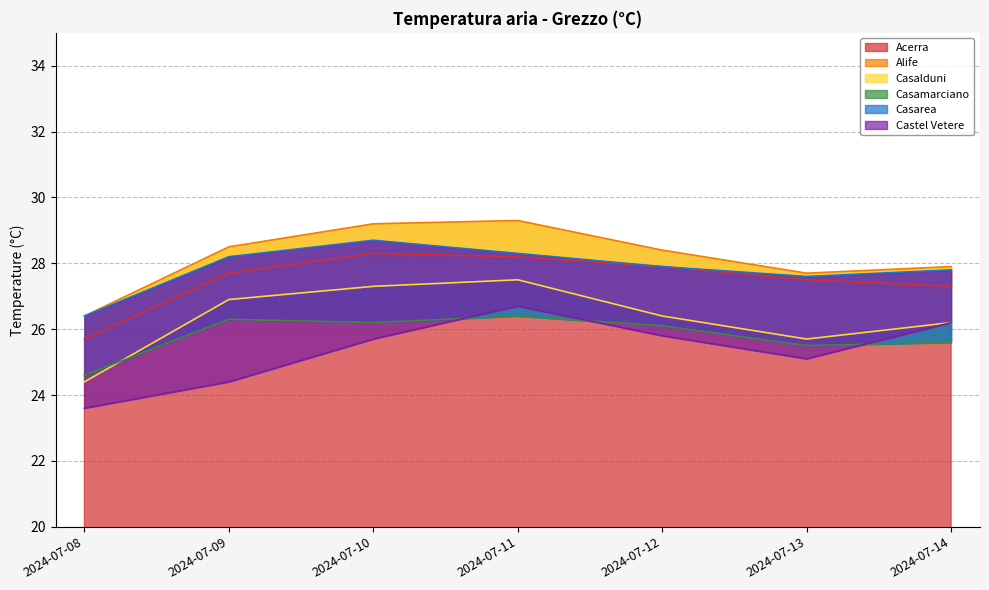

Where is Casarea nearest to the value 27?

2024-07-08